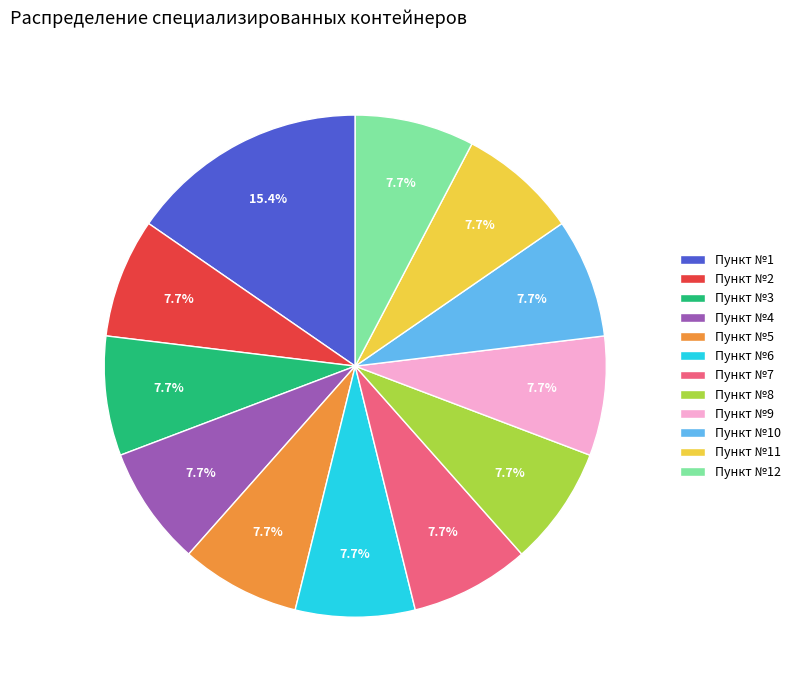

Count the number of slices in the pie.

12